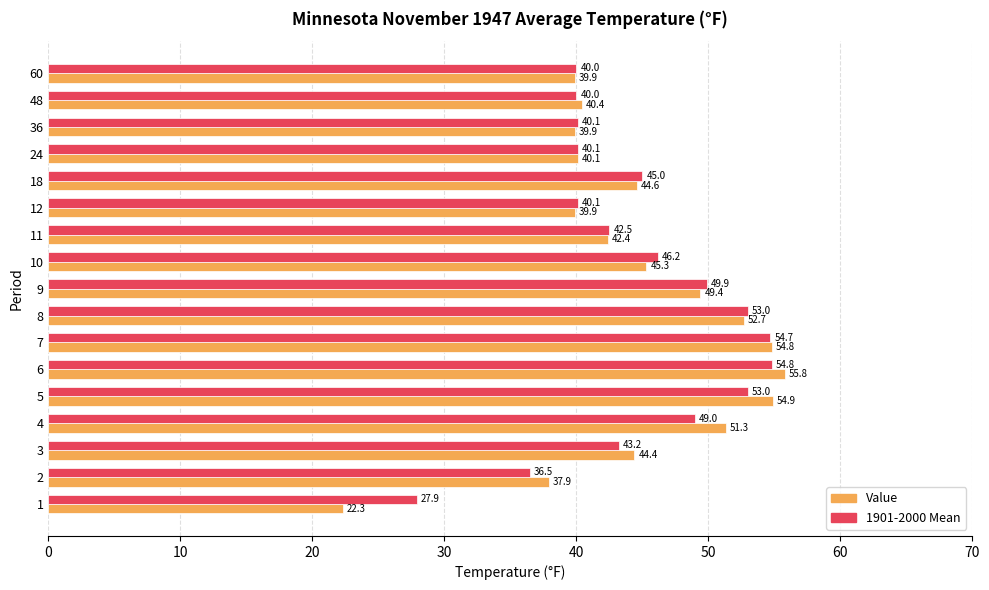

What is the average value of the 1901-2000 Mean series?

44.5